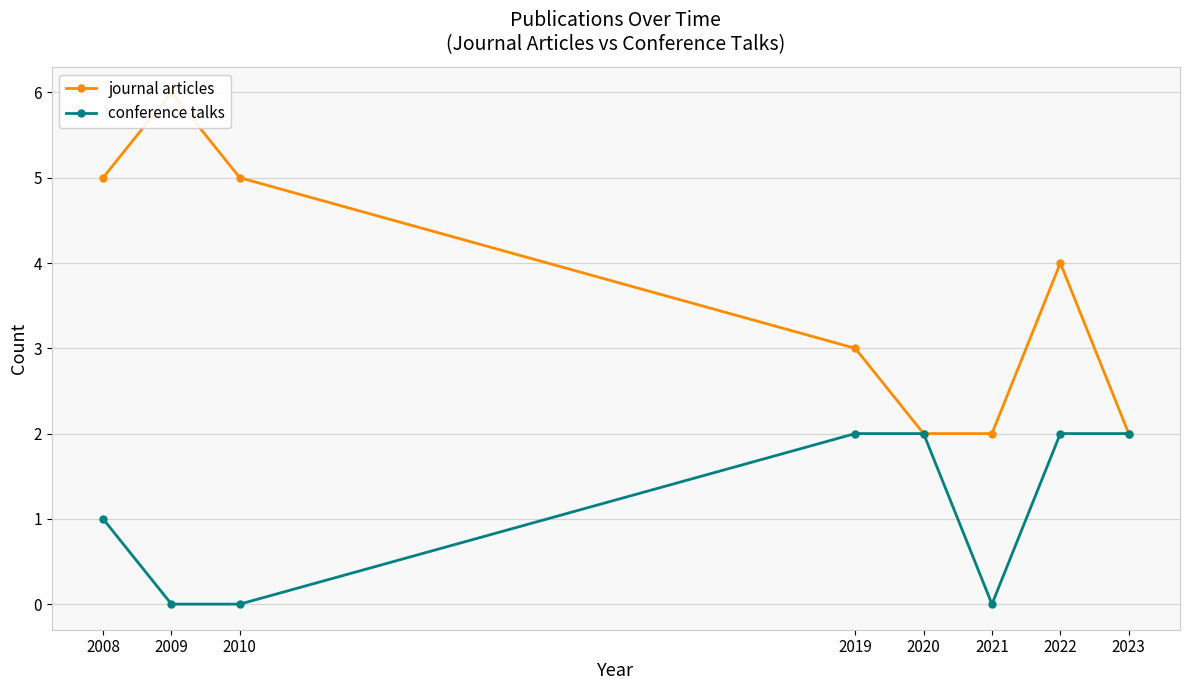

What is the sum of all journal articles values?

29